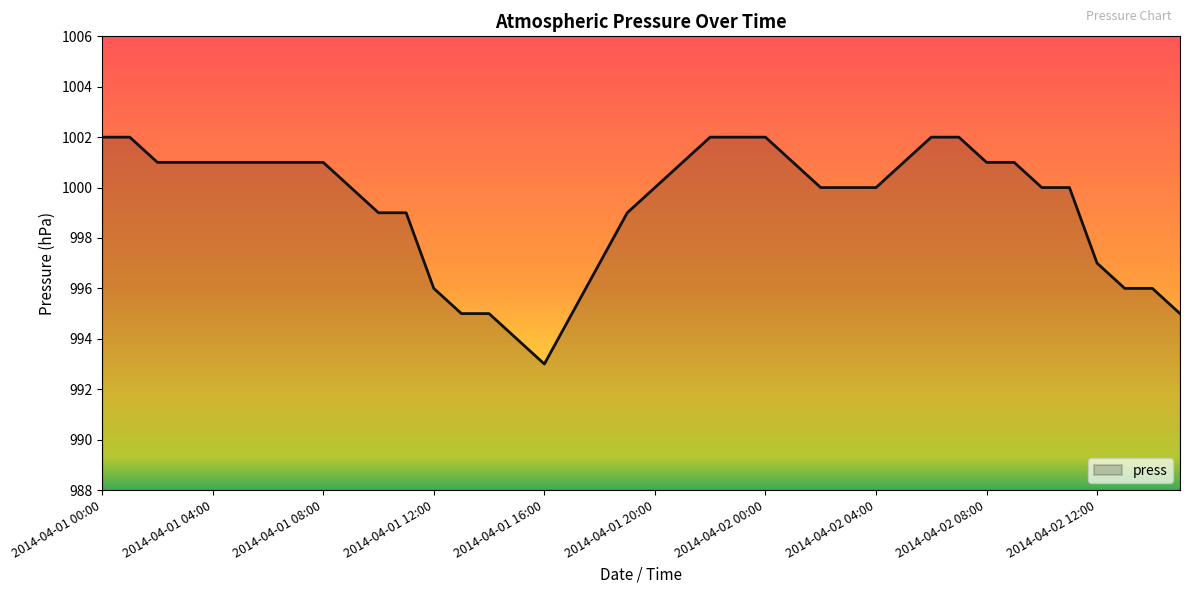

What is the minimum value shown in the chart?

993